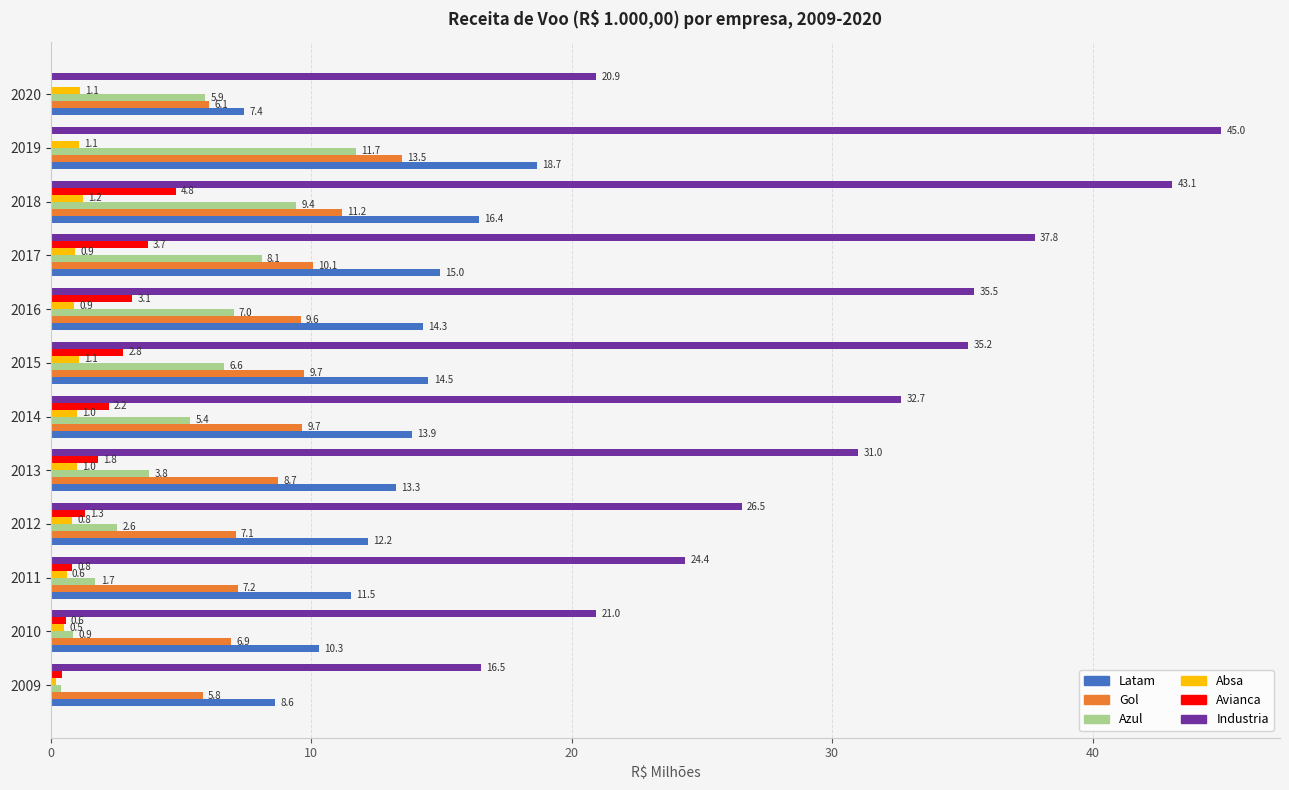

Which series changed the most between 2015 and 2019?

Industria